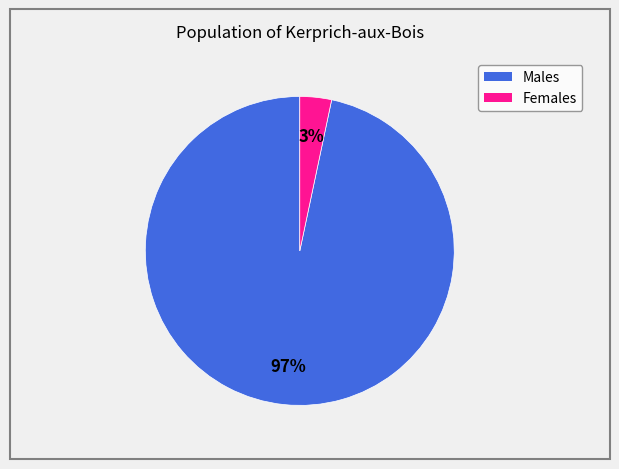

How many segments does this pie chart have?

2